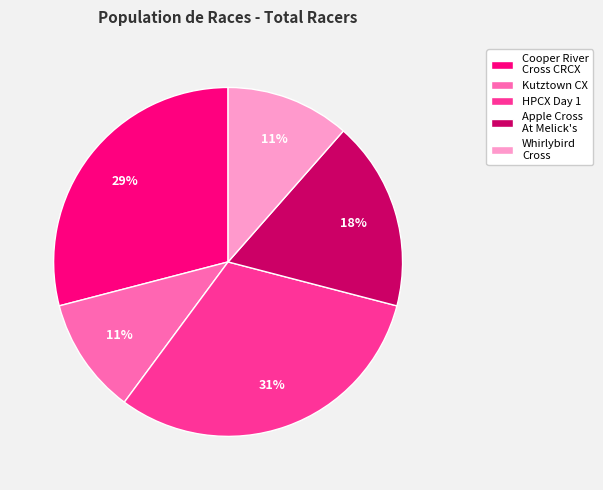

Does any single category account for the majority?

No